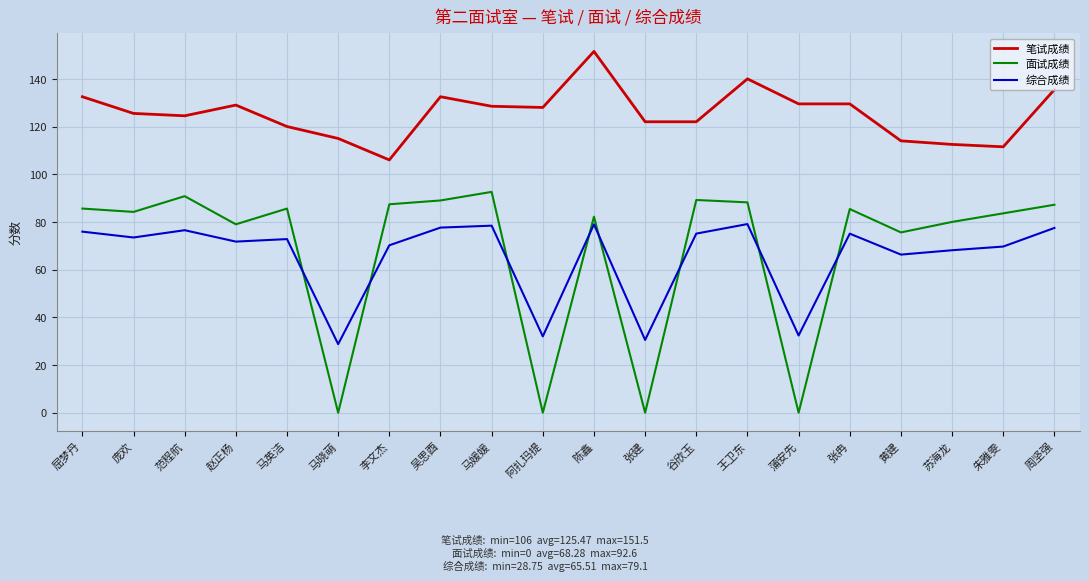

At which label is 面试成绩 closest to 46?

黄建